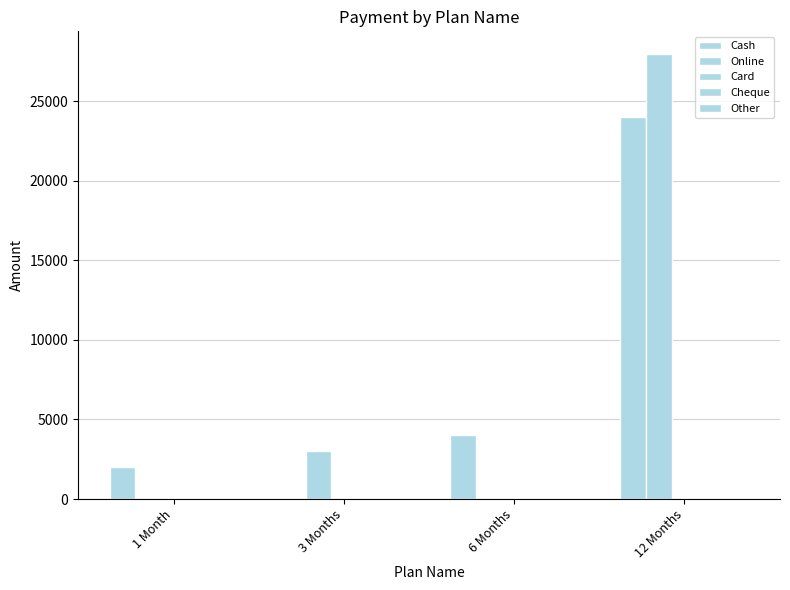

How many groups of bars are there?

4